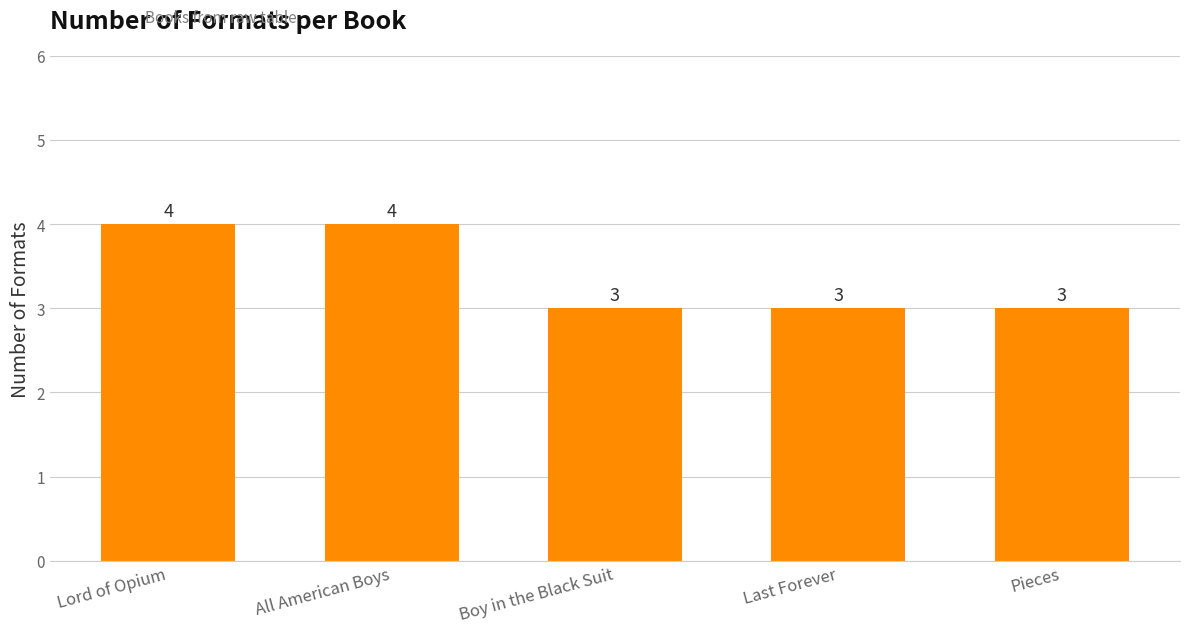

The value at Boy in the Black Suit is 1. True or false?

False